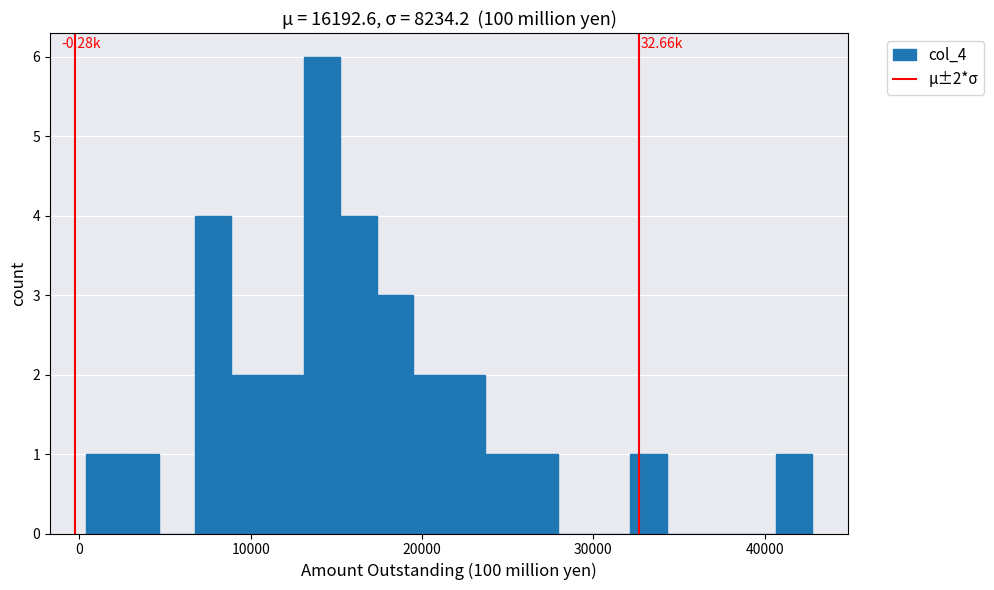

Read against the x-axis, roughly where is the centre of the tallest bar?

14000